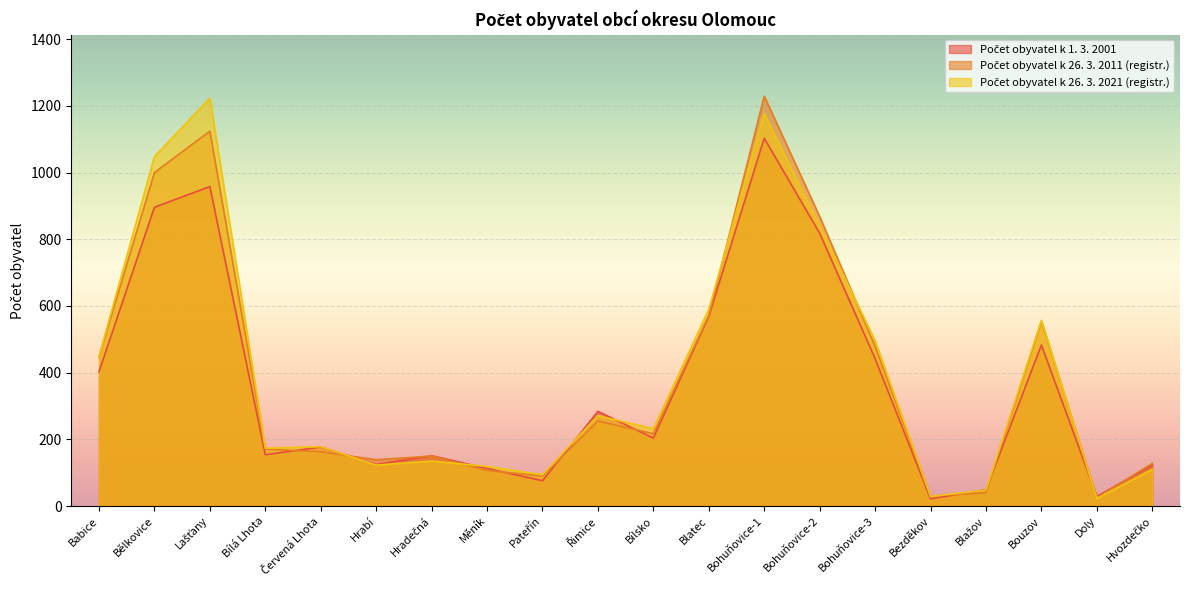

What is the label of the 17th point from the right?

Bílá Lhota